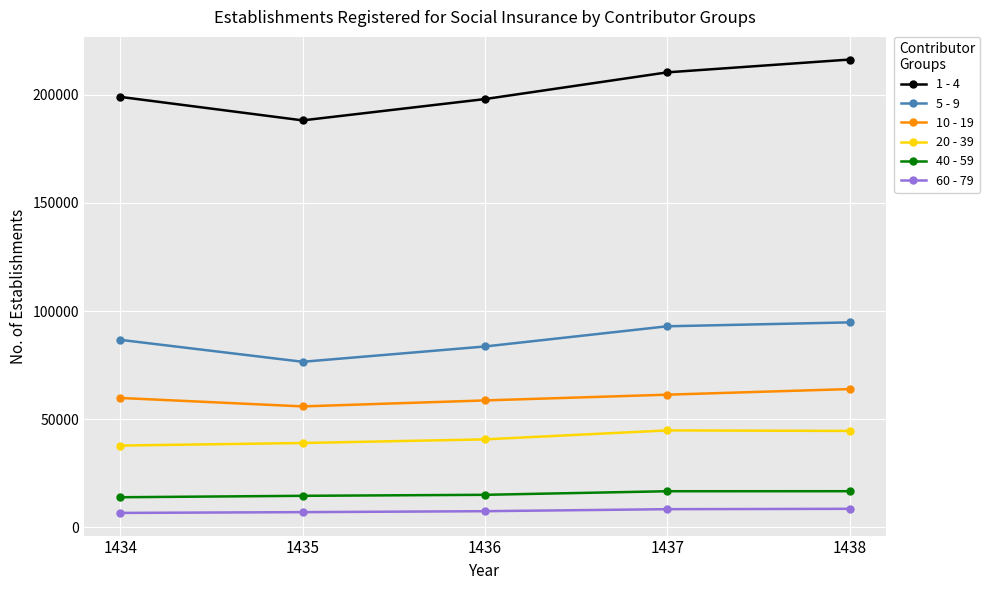

What is the highest value of the 40 - 59 series?

16675